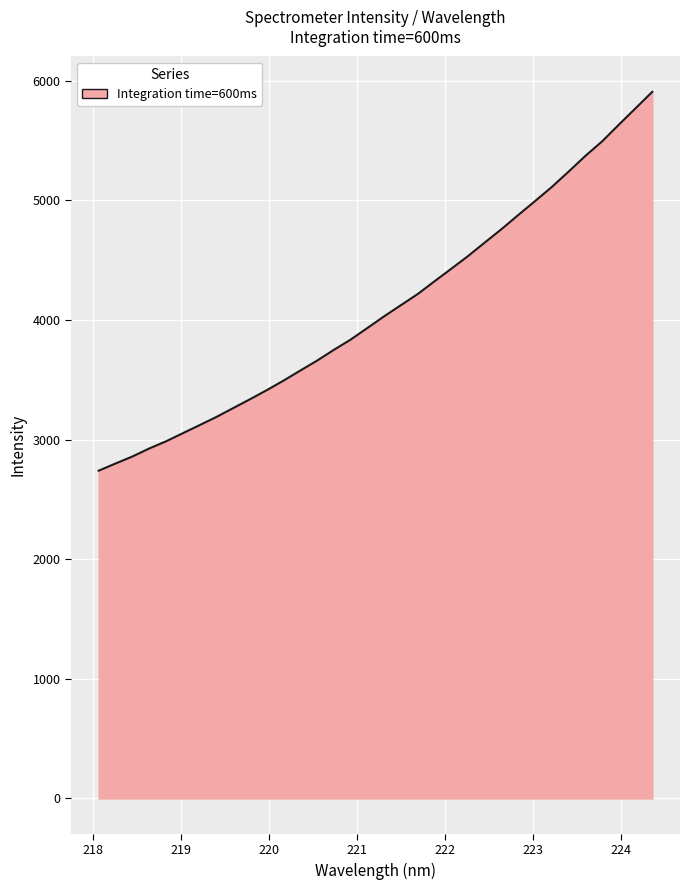

What is the minimum value shown in the chart?

2739.5